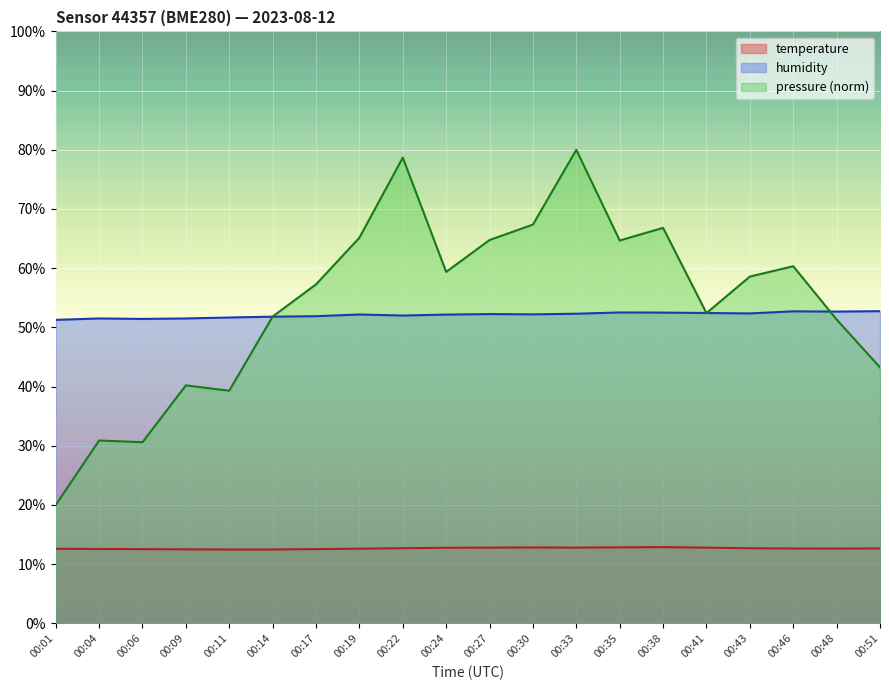

Is it true that humidity equals 51.8 at 00:14?

True